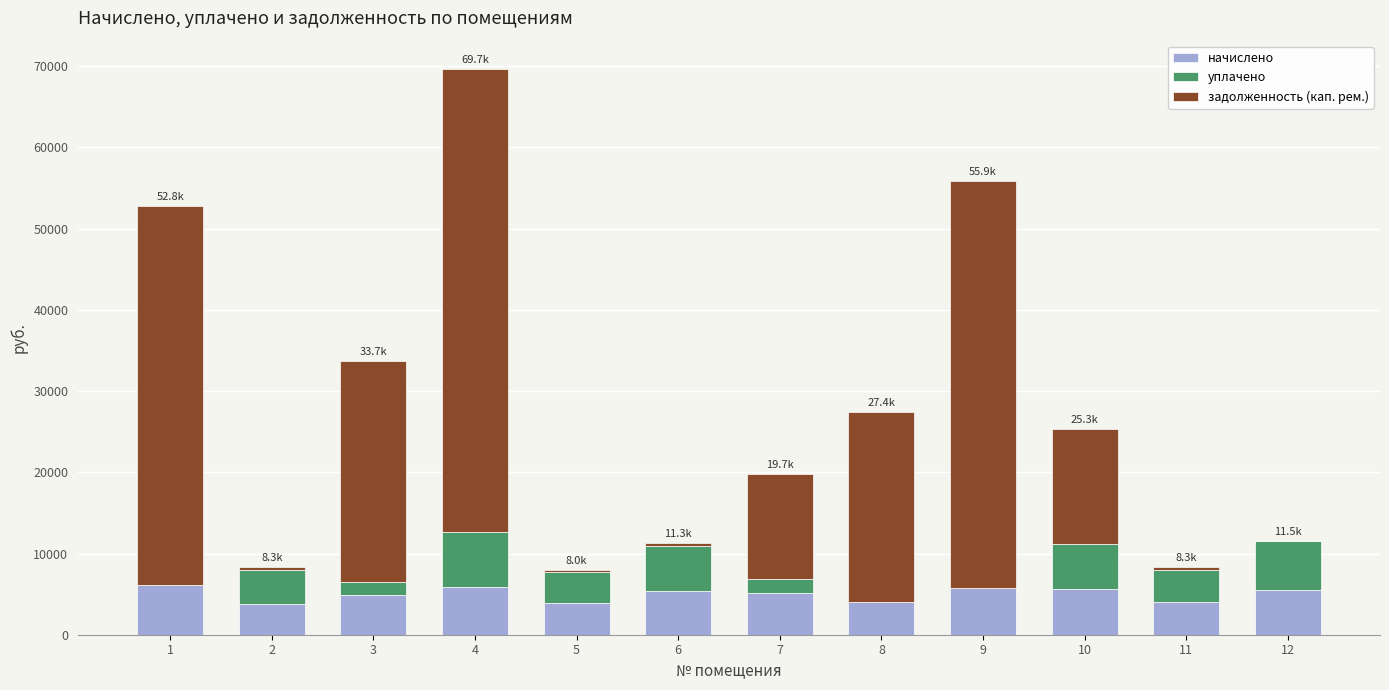

What is the sum of all начислено values?

60025.7